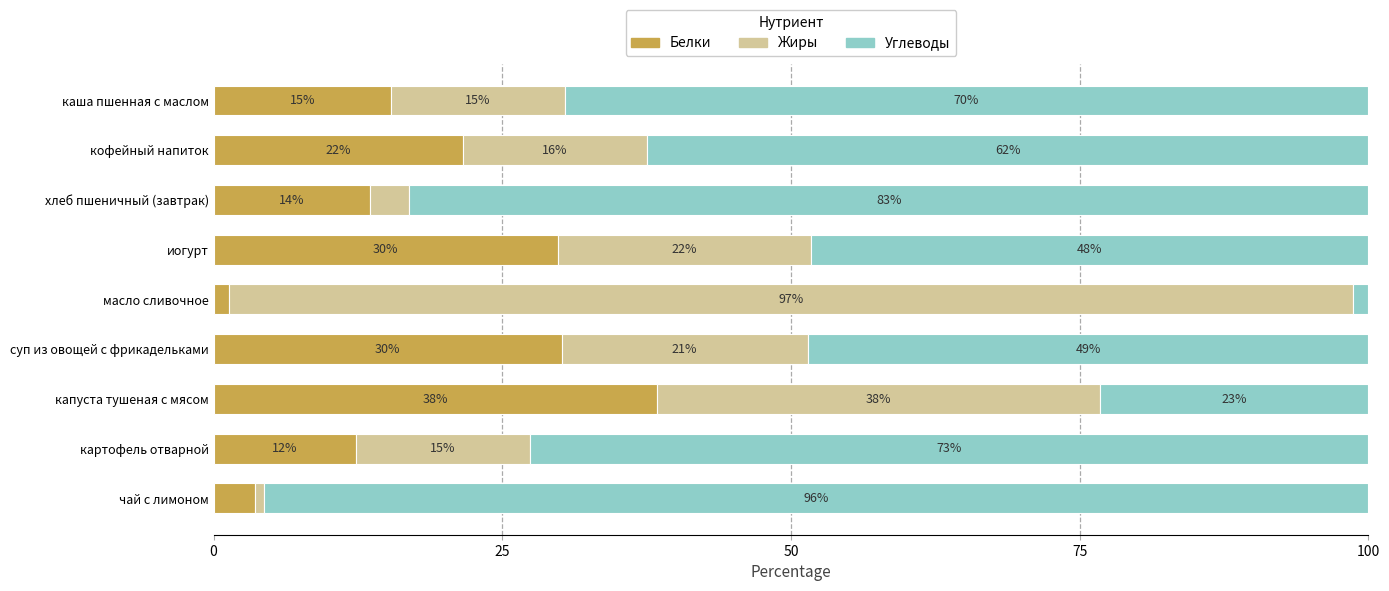

What is the total value across all series at хлеб пшеничный (завтрак)?

100.0